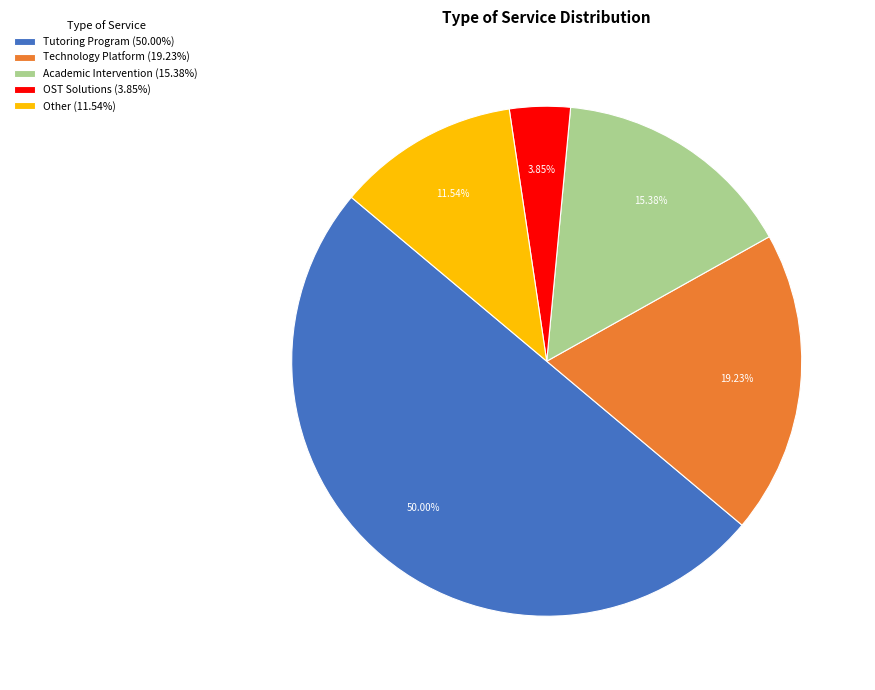

Is OST Solutions the majority of the pie?

No